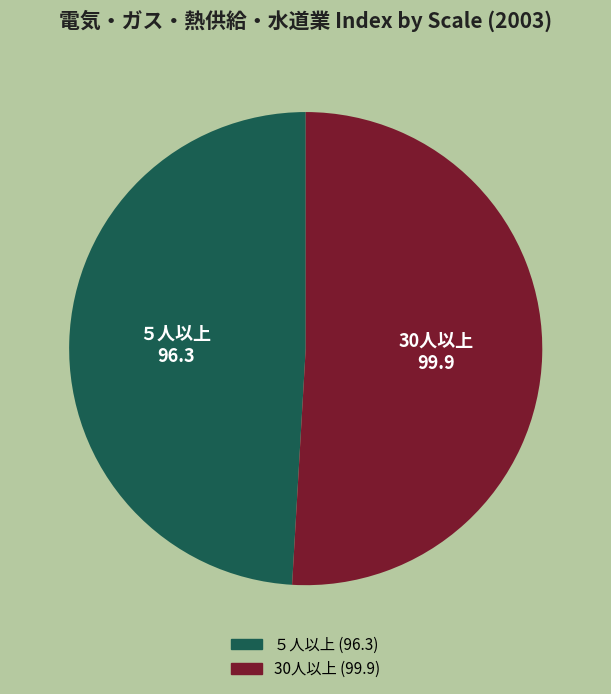

Between ５人以上 and 30人以上, which is larger?

30人以上